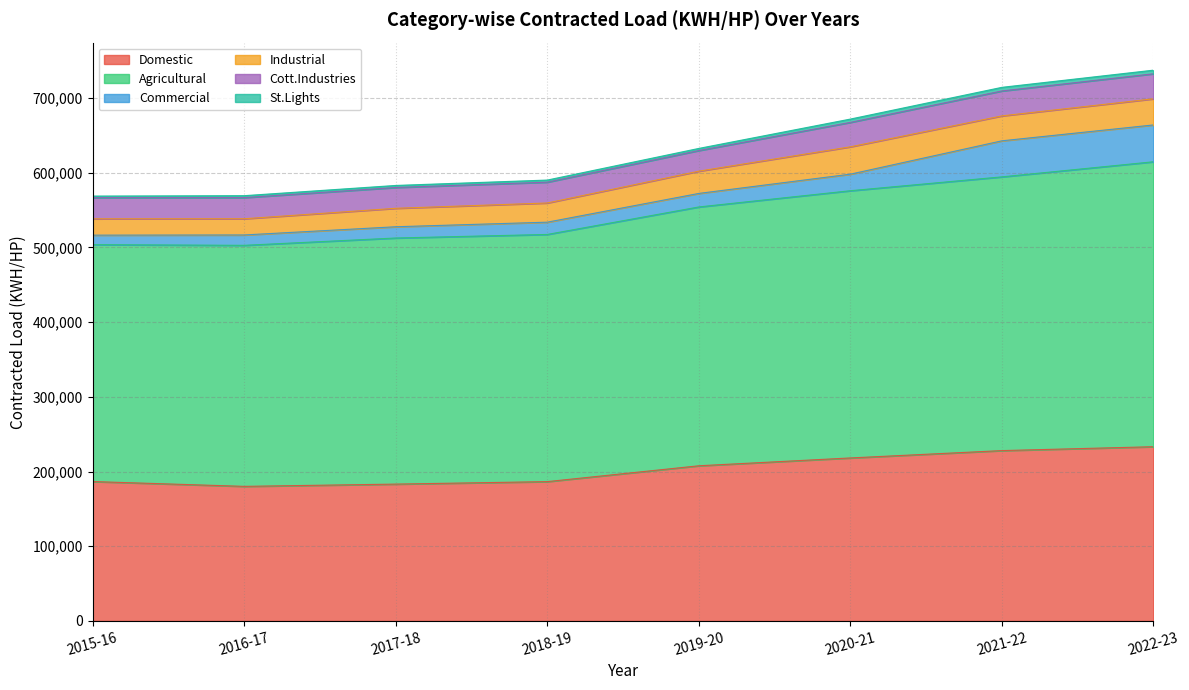

Reading left to right, extract all data points from this chart.

Domestic: 2015-16=186593	2016-17=180149	2017-18=183173	2018-19=186495	2019-20=207714	2020-21=218194	2021-22=228033	2022-23=233239
Agricultural: 2015-16=317110	2016-17=322665	2017-18=329440	2018-19=330880	2019-20=346465	2020-21=357715	2021-22=366435	2022-23=381435
Commercial: 2015-16=12728	2016-17=13870	2017-18=15063	2018-19=16425	2019-20=18125	2020-21=22164	2021-22=48250	2022-23=49300
Industrial: 2015-16=21869	2016-17=21701	2017-18=24695	2018-19=25684	2019-20=29772	2020-21=36618	2021-22=33376	2022-23=34951
Cott.Industries: 2015-16=28305	2016-17=28280	2017-18=27868	2018-19=27872	2019-20=27627	2020-21=32704	2021-22=33376	2022-23=33531
St.Lights: 2015-16=2126	2016-17=2599	2017-18=2723	2018-19=2811	2019-20=2836	2020-21=4428	2021-22=4839	2022-23=4839